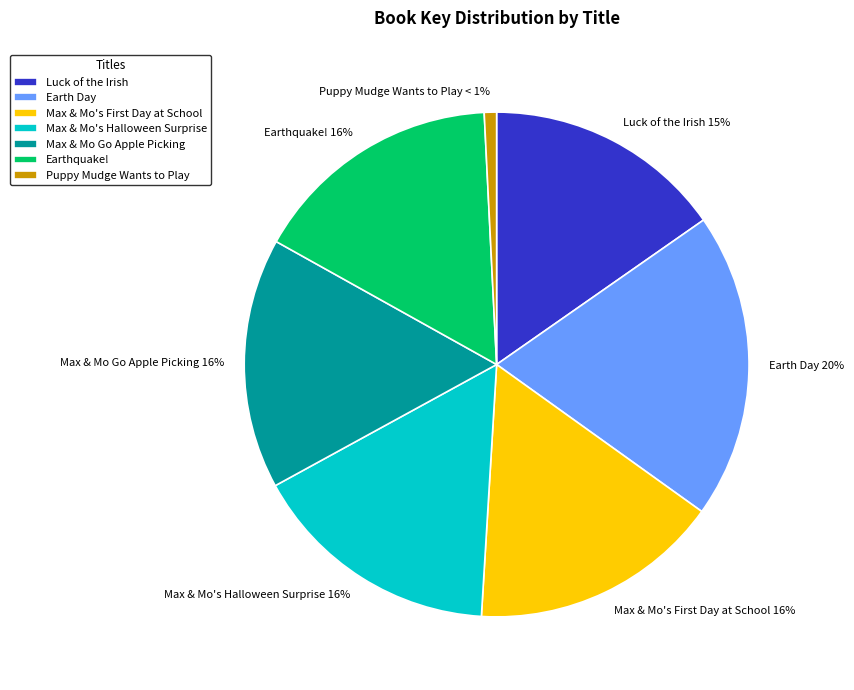

True or false: Max & Mo Go Apple Picking accounts for 16% of the total.

True